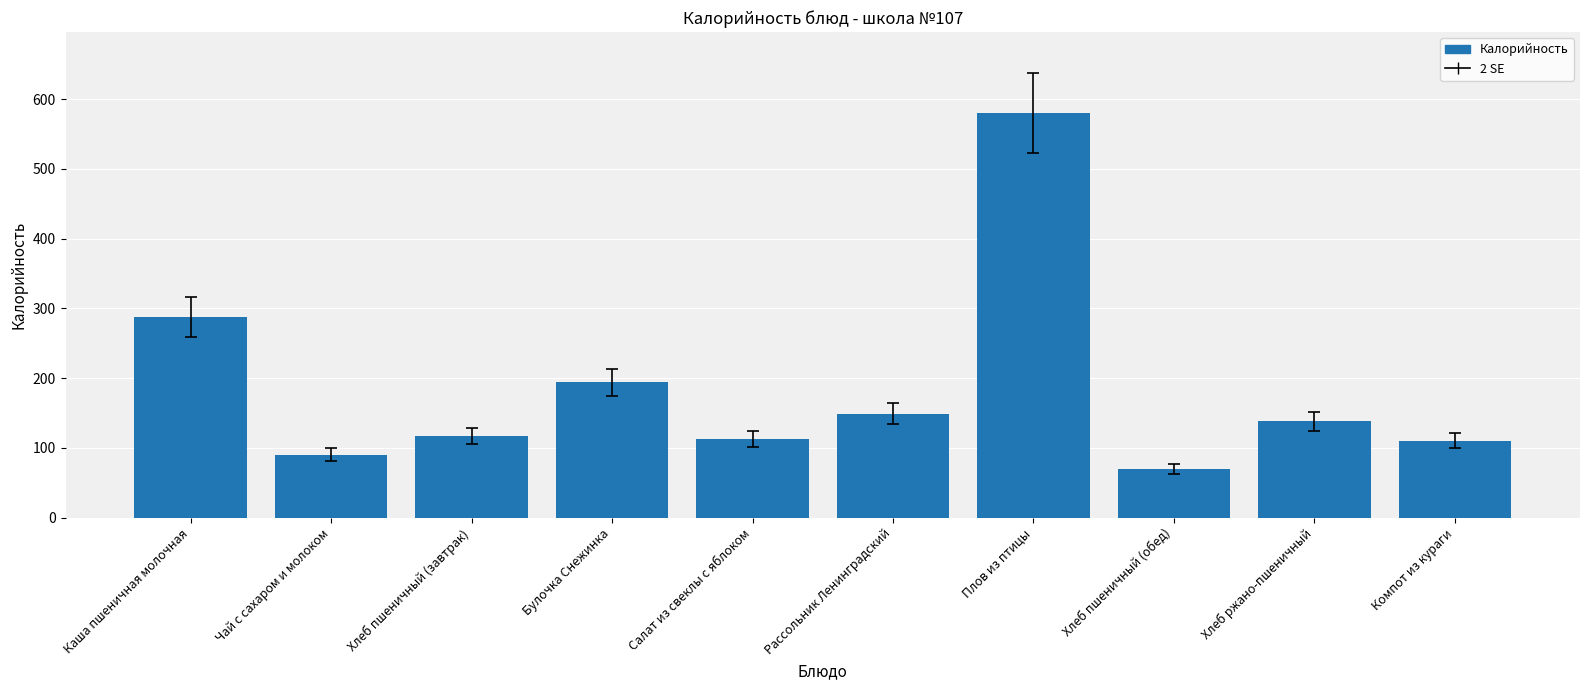

Read the value at Салат из свеклы с яблоком, to the nearest 50.

100